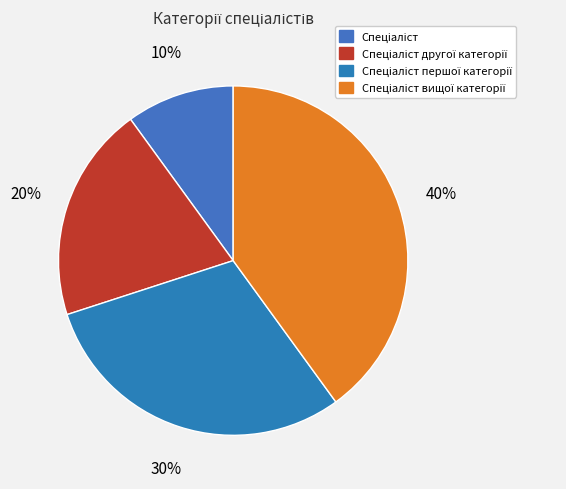

Count the number of slices in the pie.

4